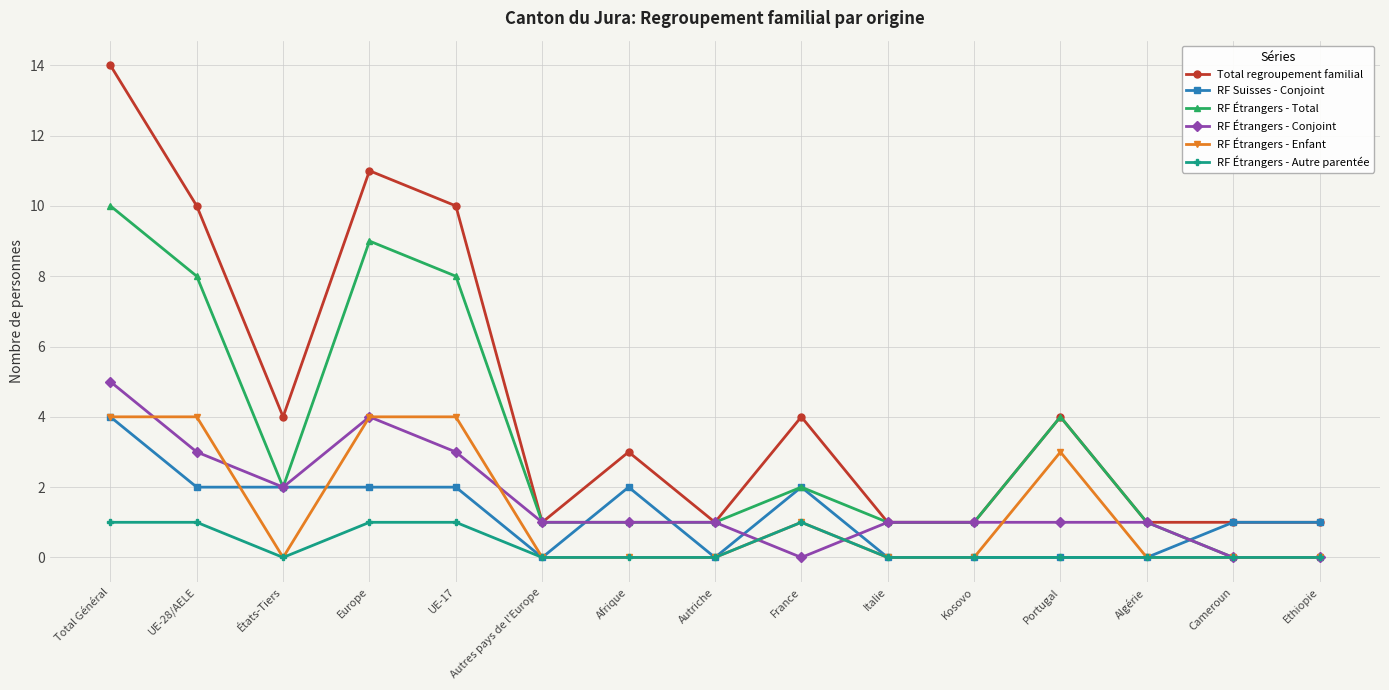

What are all the series names shown in the legend?

Total regroupement familial, RF Suisses - Conjoint, RF Étrangers - Total, RF Étrangers - Conjoint, RF Étrangers - Enfant, RF Étrangers - Autre parentée